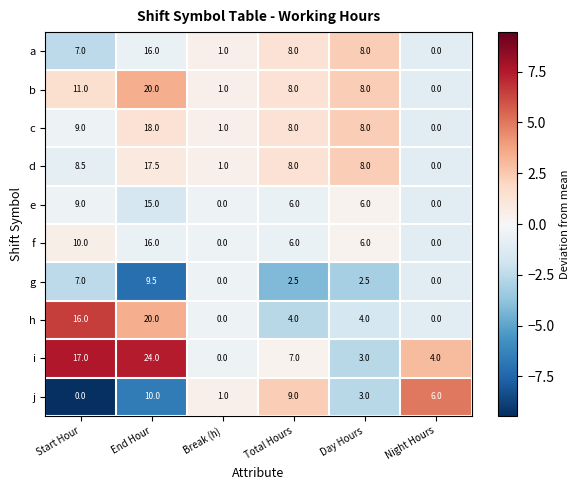

What is the sum of the j values at Day Hours and End Hour?

13.0